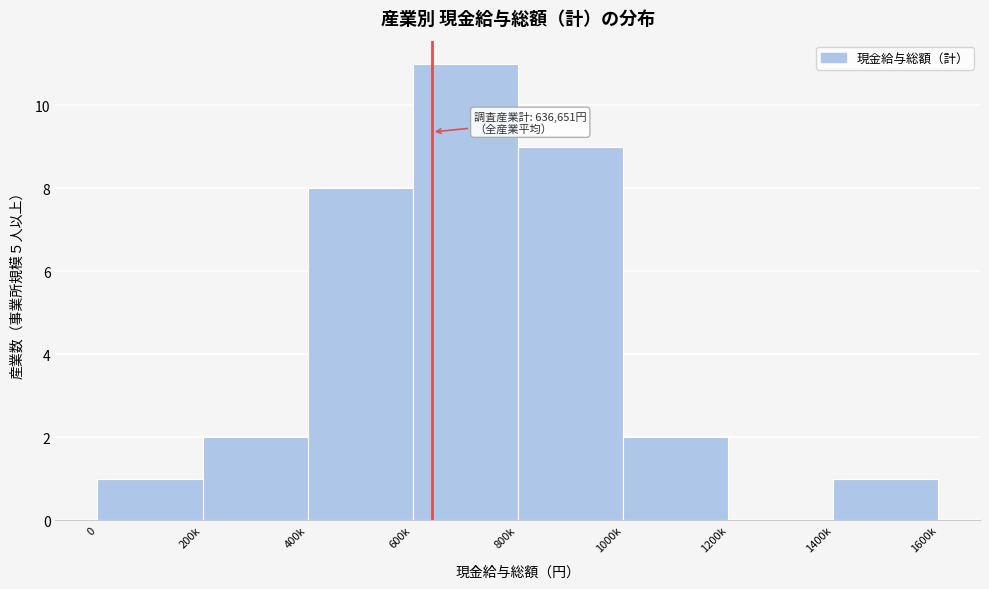

Reading left to right, transcribe all the data shown in this chart.

0=1	200k=2	400k=8	600k=11	800k=9	1000k=2	1200k=0	1400k=1